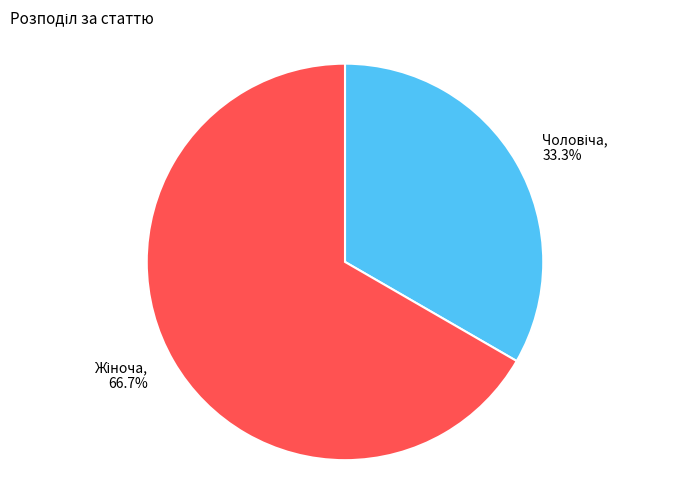

Does any single category account for the majority?

Yes